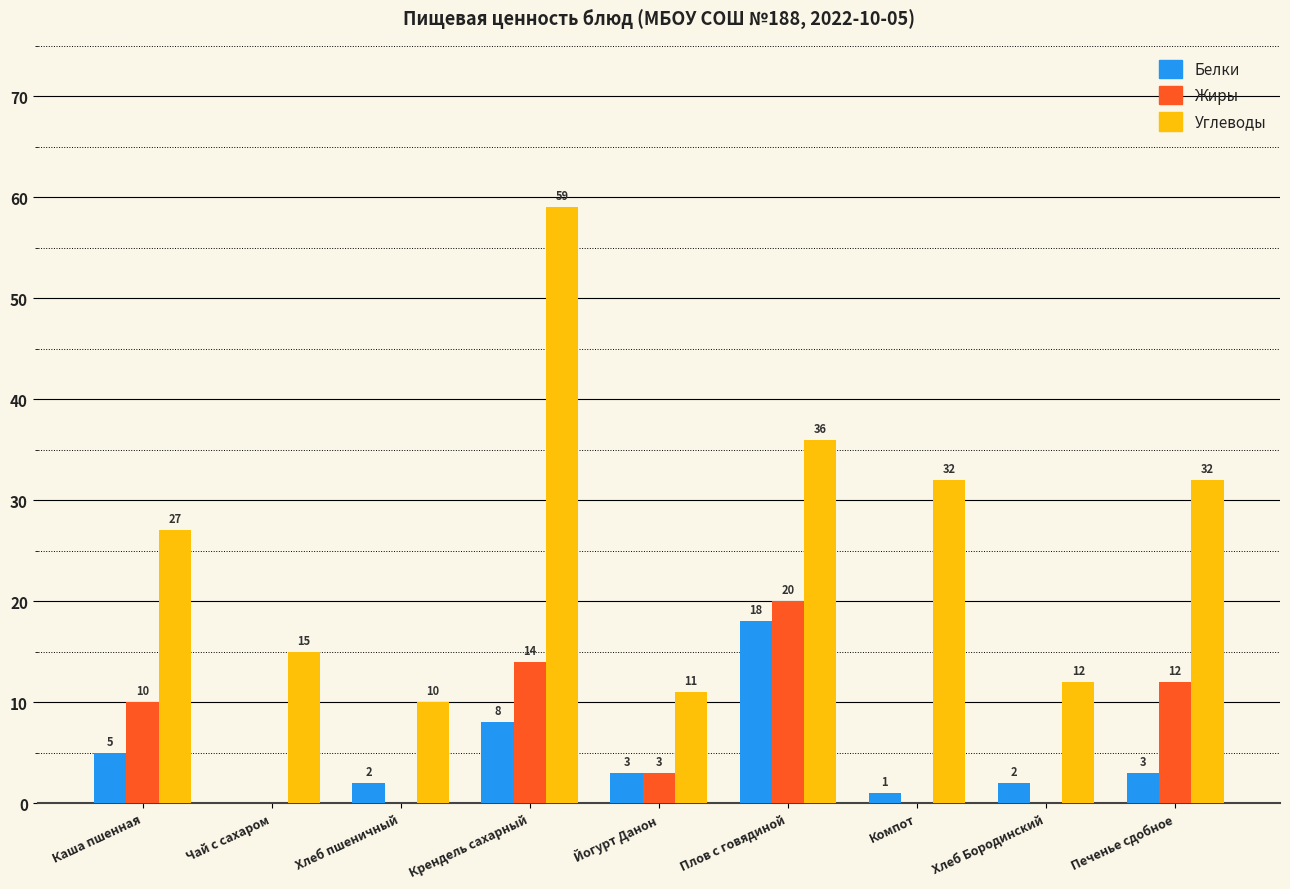

Are the bars horizontal?

No